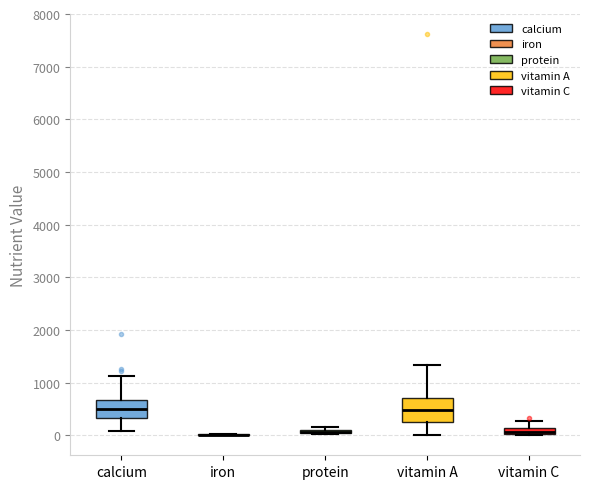

Where is the upper edge of the box for protein on the y-axis? The values are not printed on the chart, so give them approximately, as read against the axis.

100